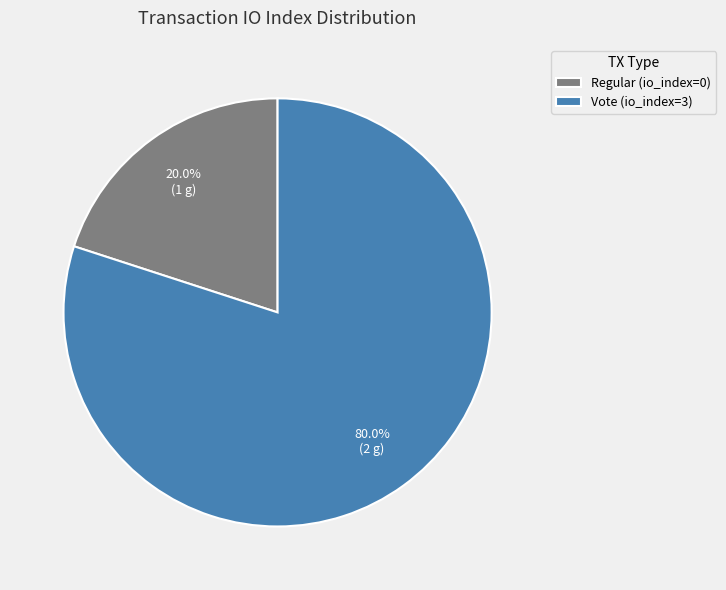

Do Vote (io_index=3) and Regular (io_index=0) together represent more than half of the pie?

Yes